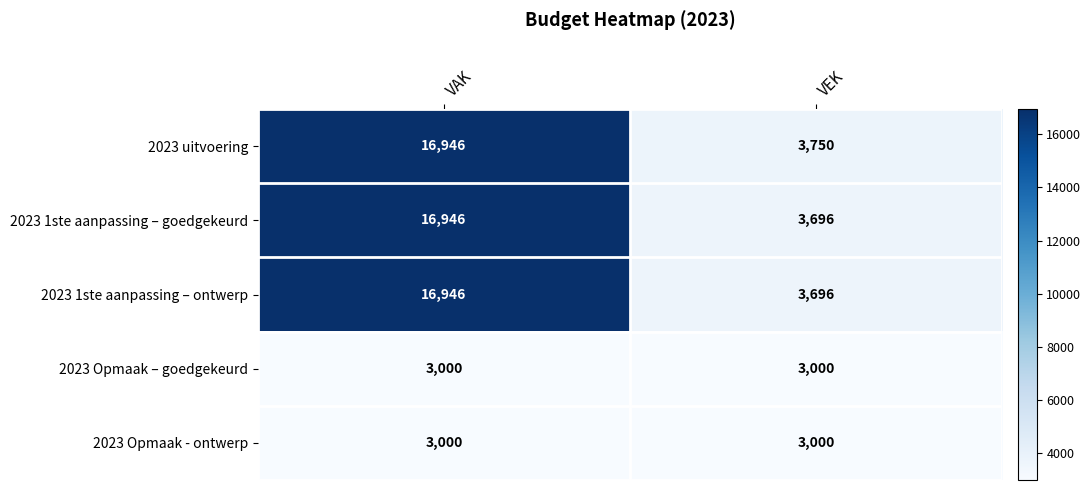

The value of 2023 Opmaak - ontwerp at VAK is 3000. True or false?

True